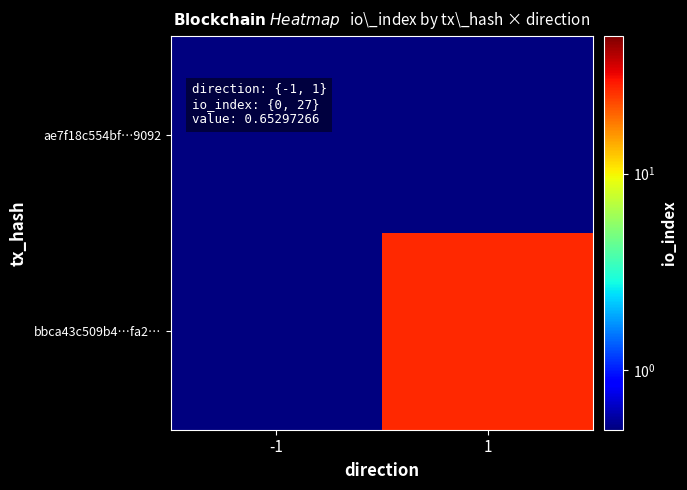

Between -1 and 1, which series saw the biggest shift?

bbca43c509b4…fa2…